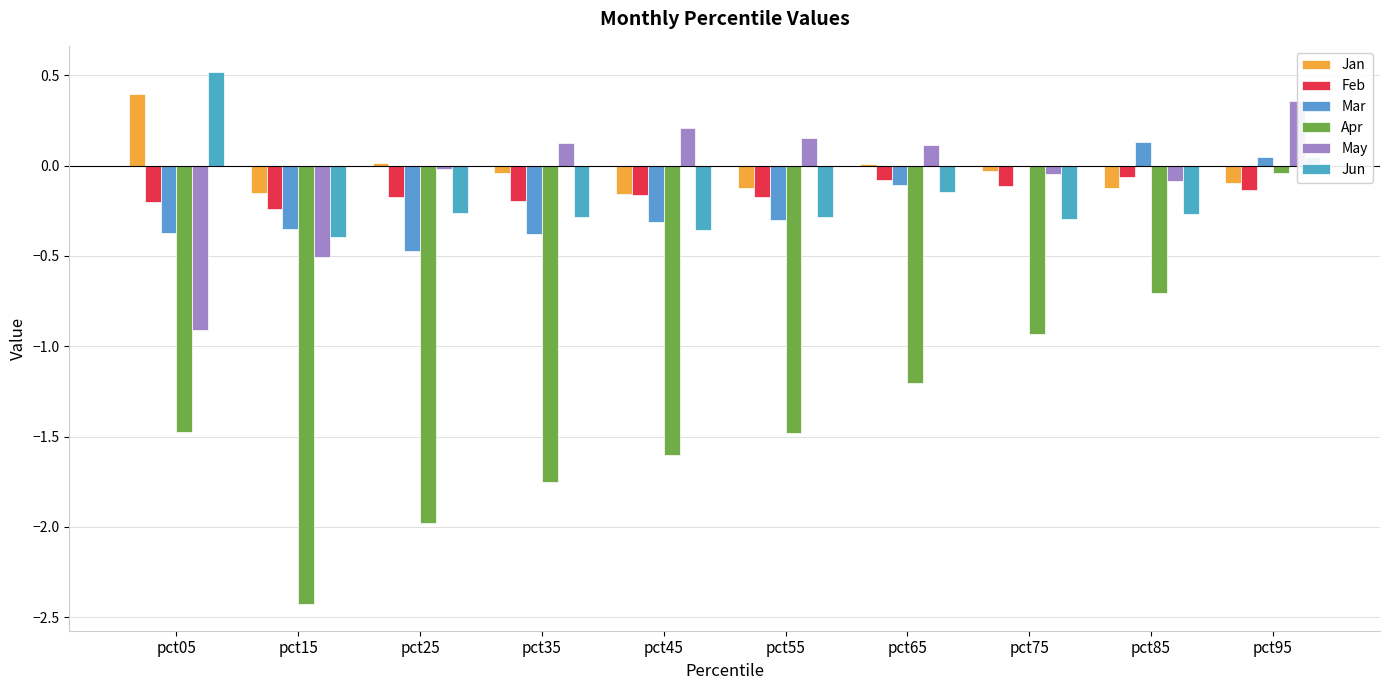

How many series are shown in this chart?

6